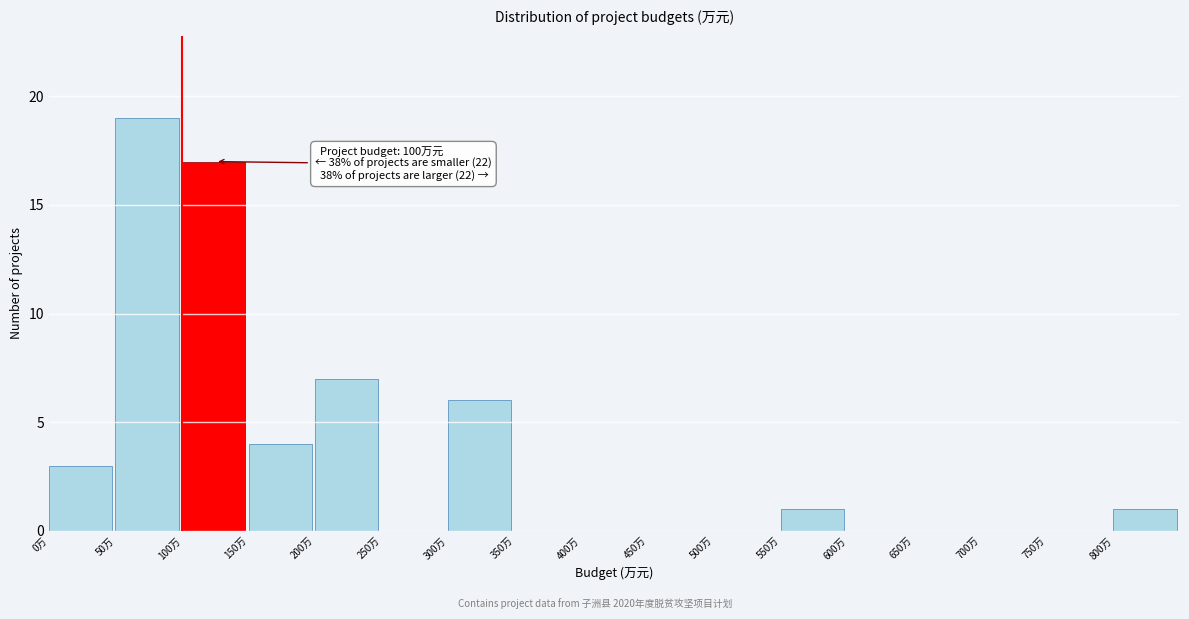

Over which range of the x-axis is the bar tallest?

50 to 100